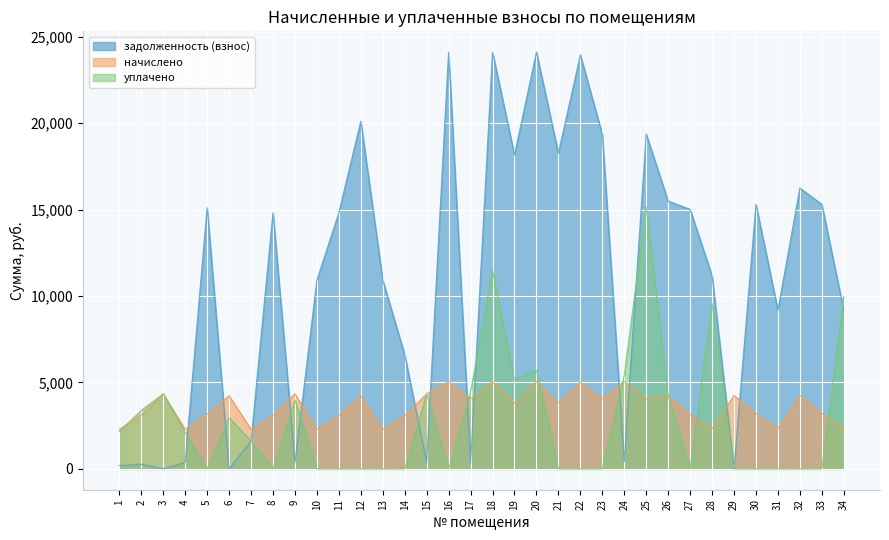

Which series changed the most between 24 and 26?

задолженность (взнос)